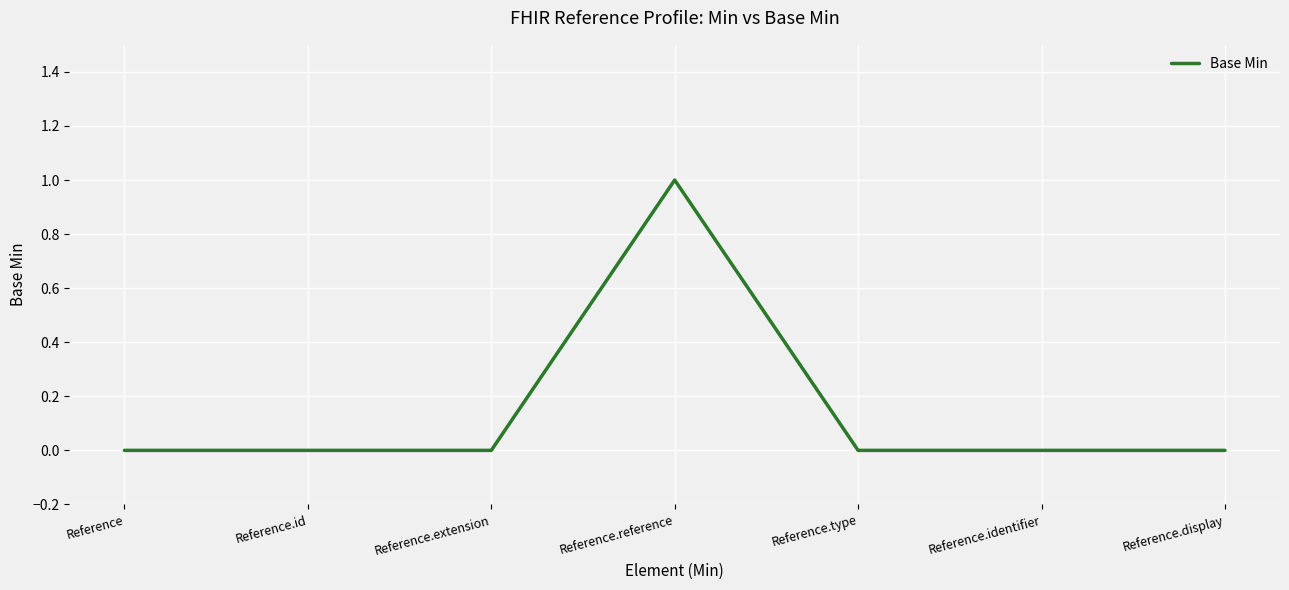

What position from the left is Reference.type?

5